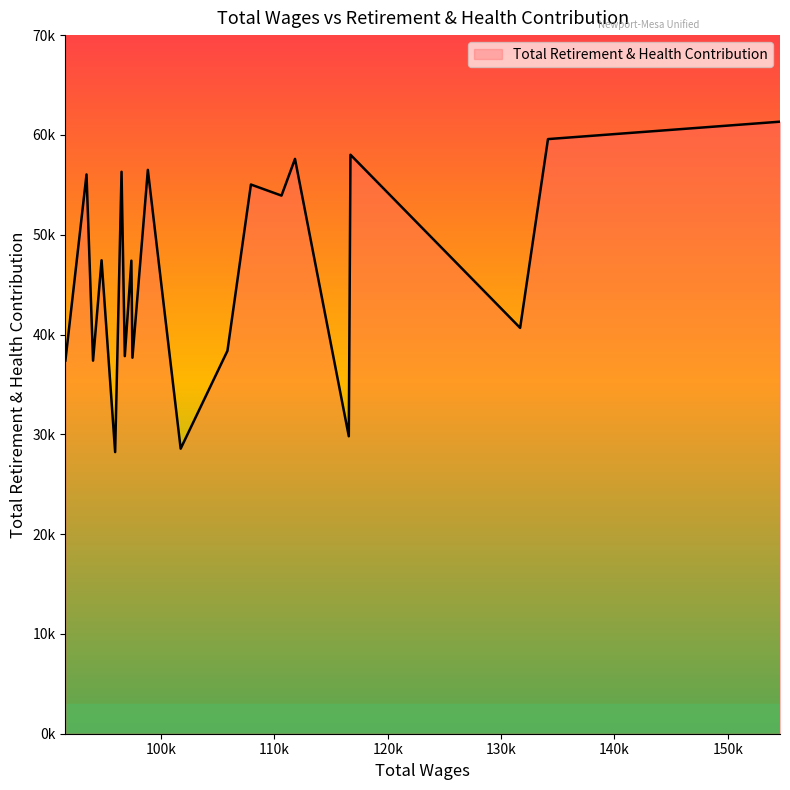

Does the chart have visible grid lines?

No